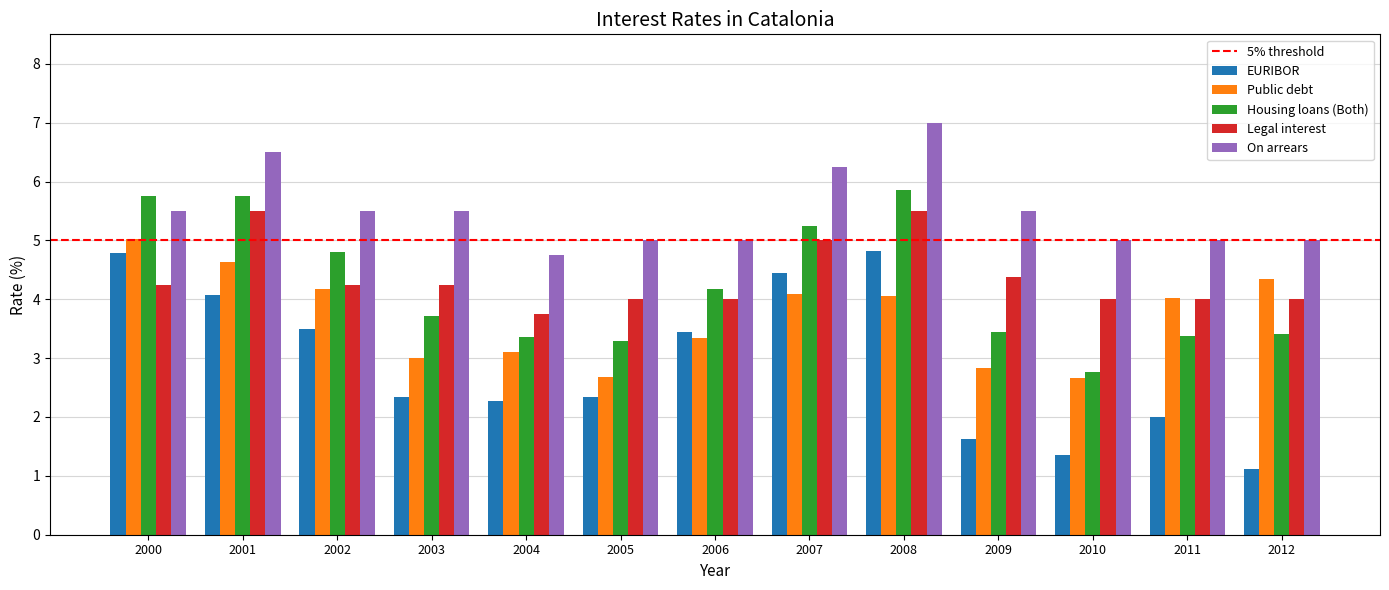

Rank the series at 2005 from lowest to highest value.

EURIBOR, Public debt, Housing loans (Both), Legal interest, On arrears